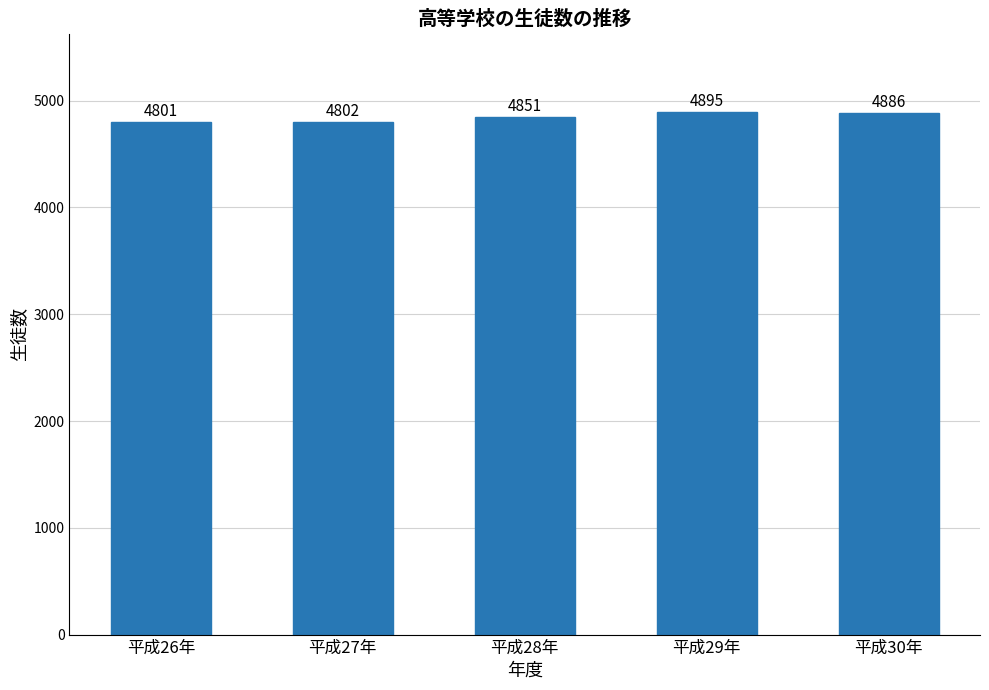

What is the value of the 1st bar from the left?

4801